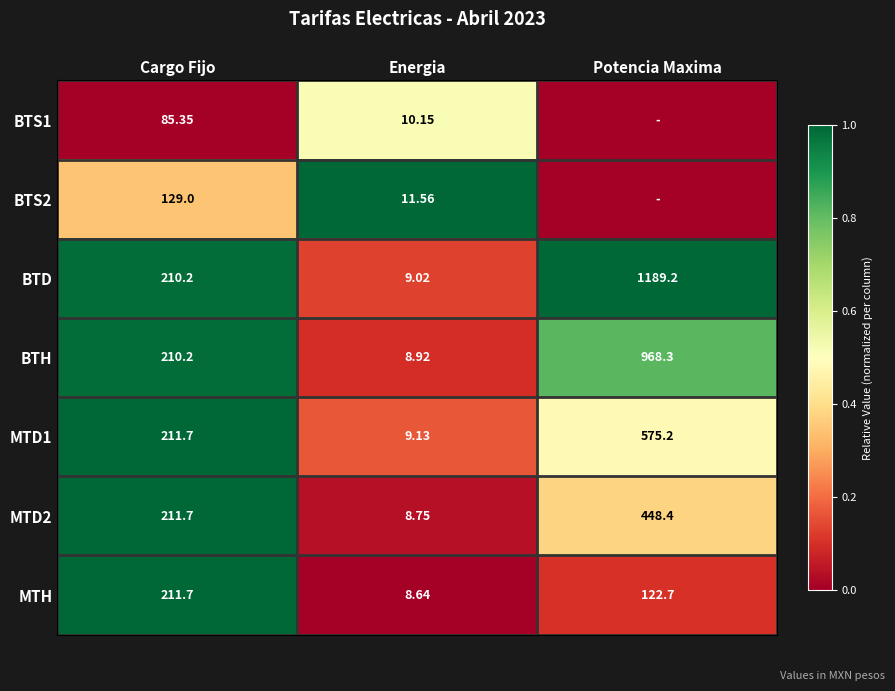

At which label does BTH first exceed 210?

Cargo Fijo